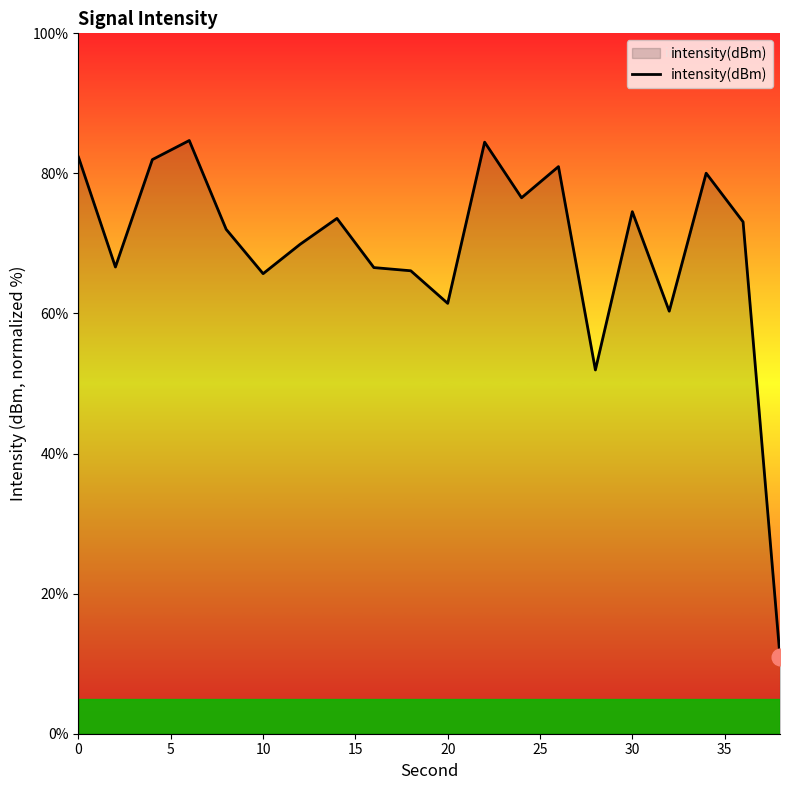

What is the maximum value shown in the chart?

84.7